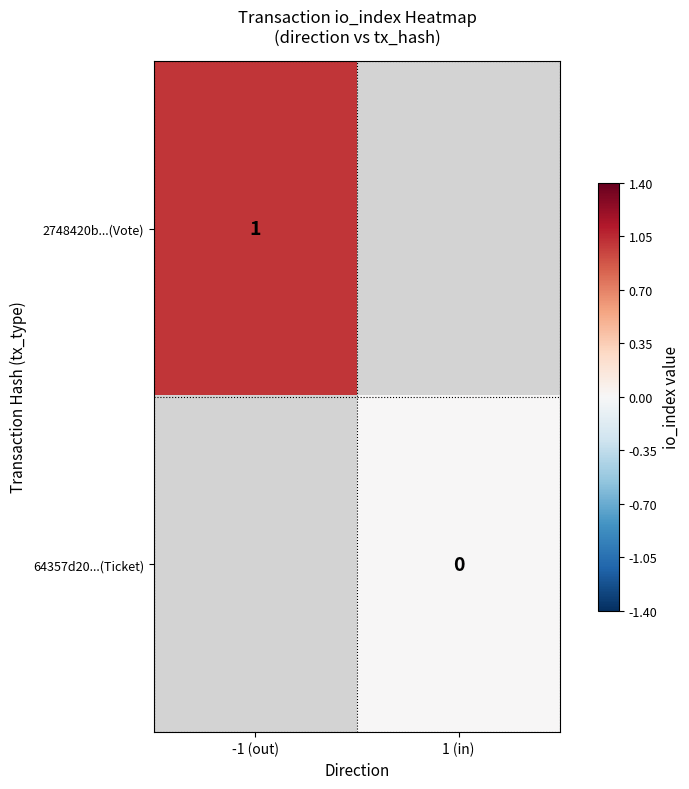

At how many categories does at least one series exceed 0?

1